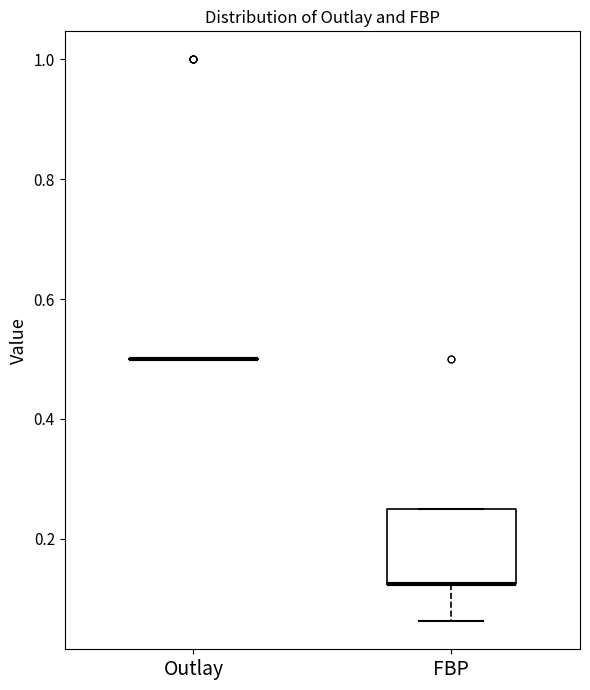

Which box is the tallest, from its lower edge to its upper edge?

FBP